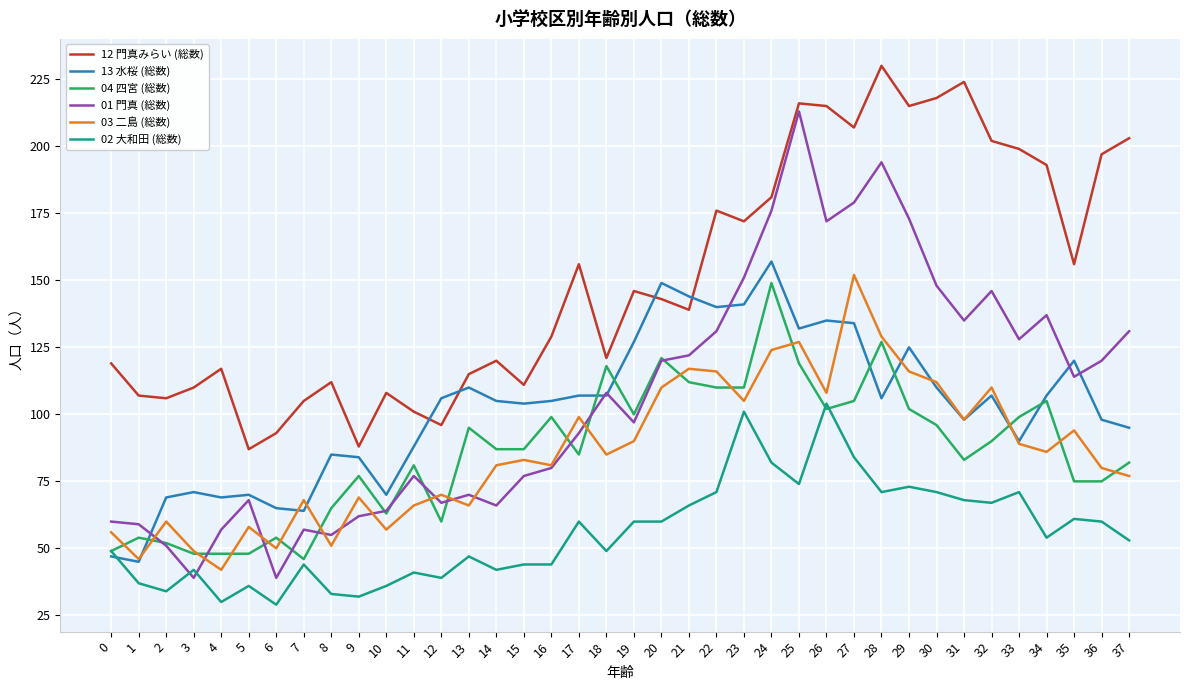

Does the chart have visible grid lines?

Yes